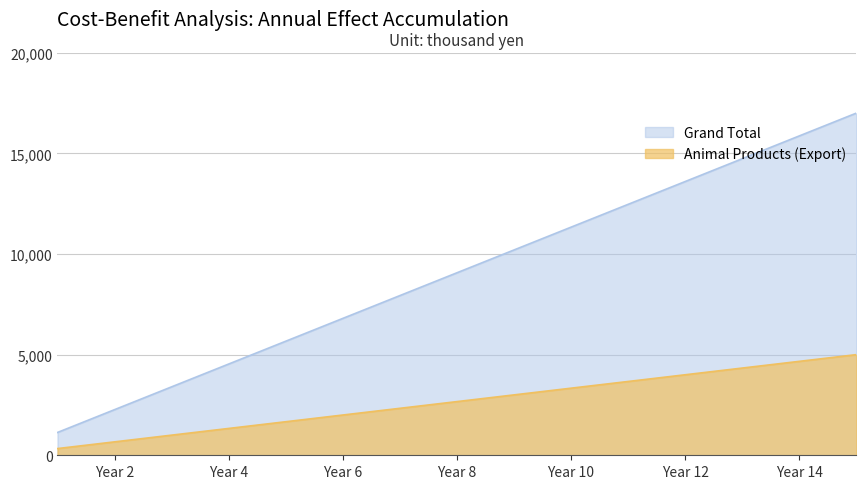

Which series has the largest total across all categories?

Grand Total